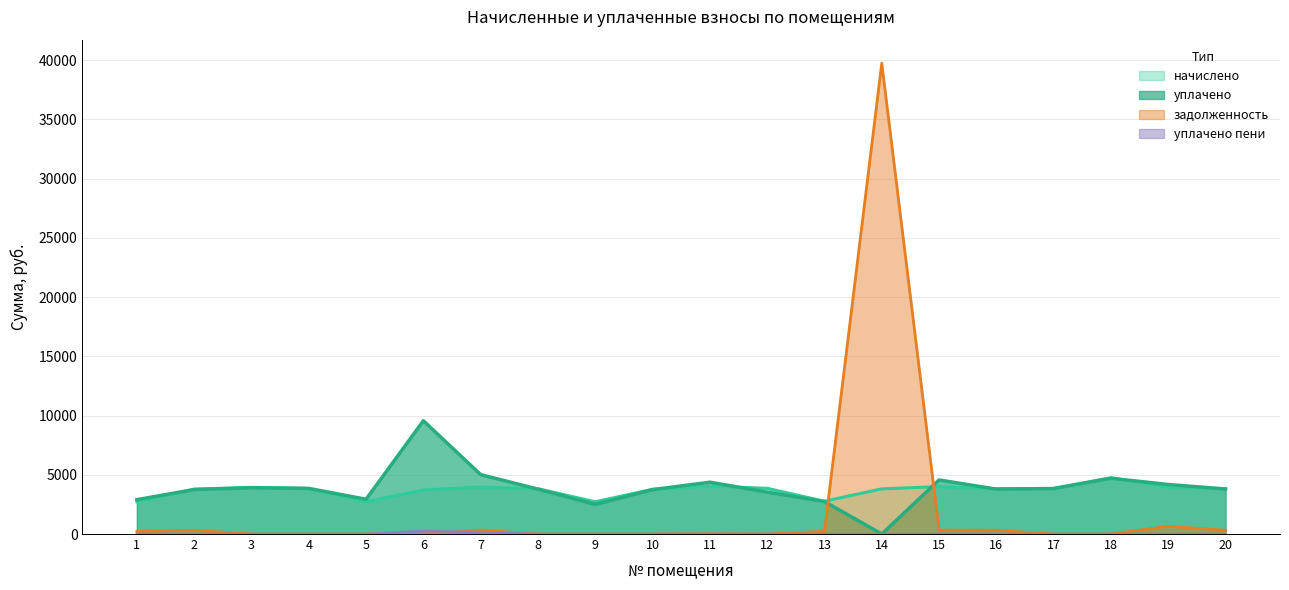

Rank the series by their maximum value, from highest to lowest.

задолженность, уплачено, начислено, уплачено пени